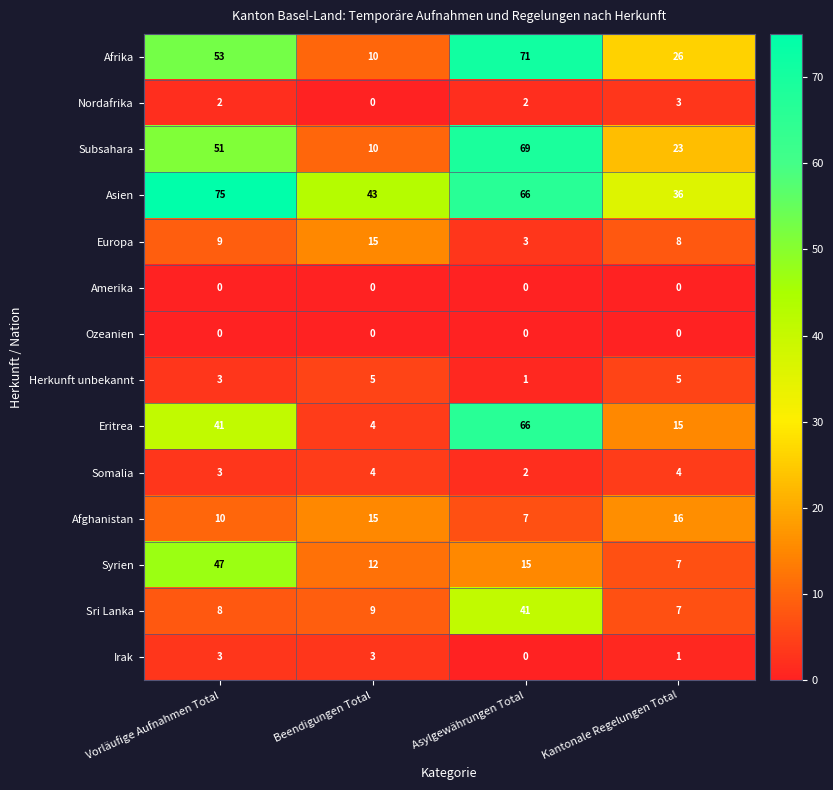

The Ozeanien series shows 0 at Vorläufige Aufnahmen Total. True or false?

True